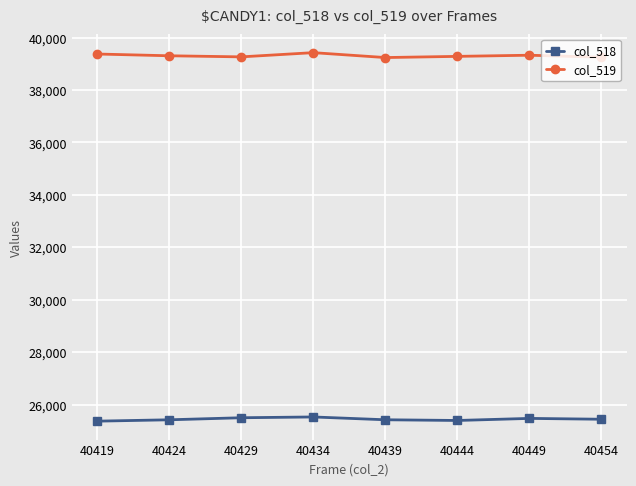

What is the value of the col_519 point at the 2nd from the left?

39305